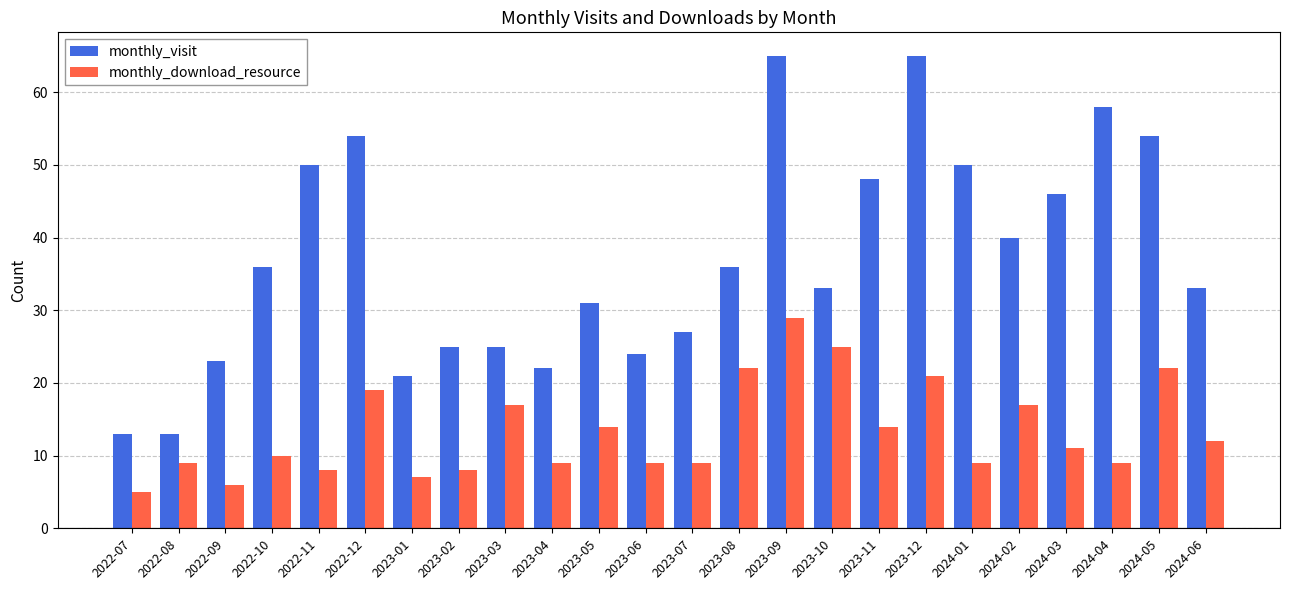

What is the label of the 16th bar from the left?

2023-10